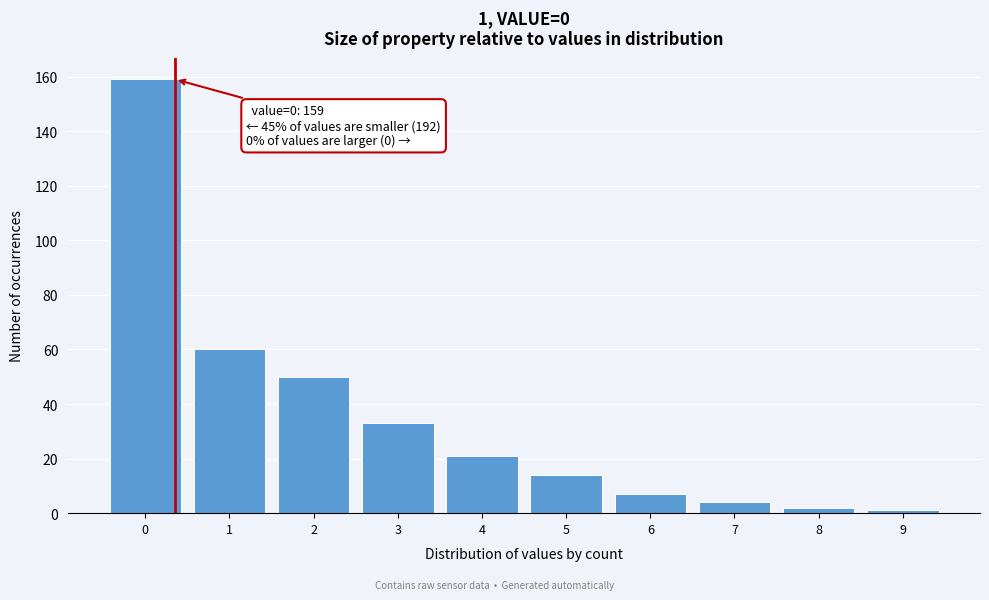

Reading left to right, list all the values displayed in this chart.

0=159	1=60	2=50	3=33	4=21	5=14	6=7	7=4	8=2	9=1